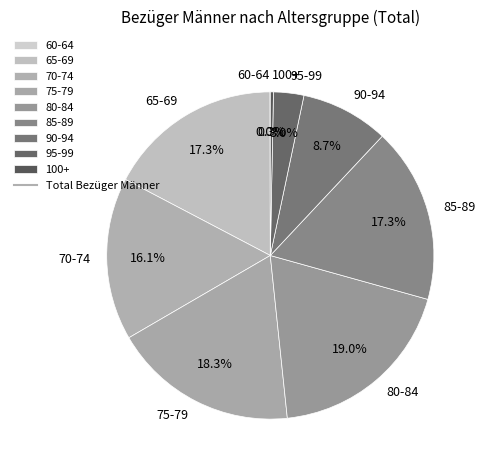

What percentage is the 80-84 slice, to the nearest percent?

19%